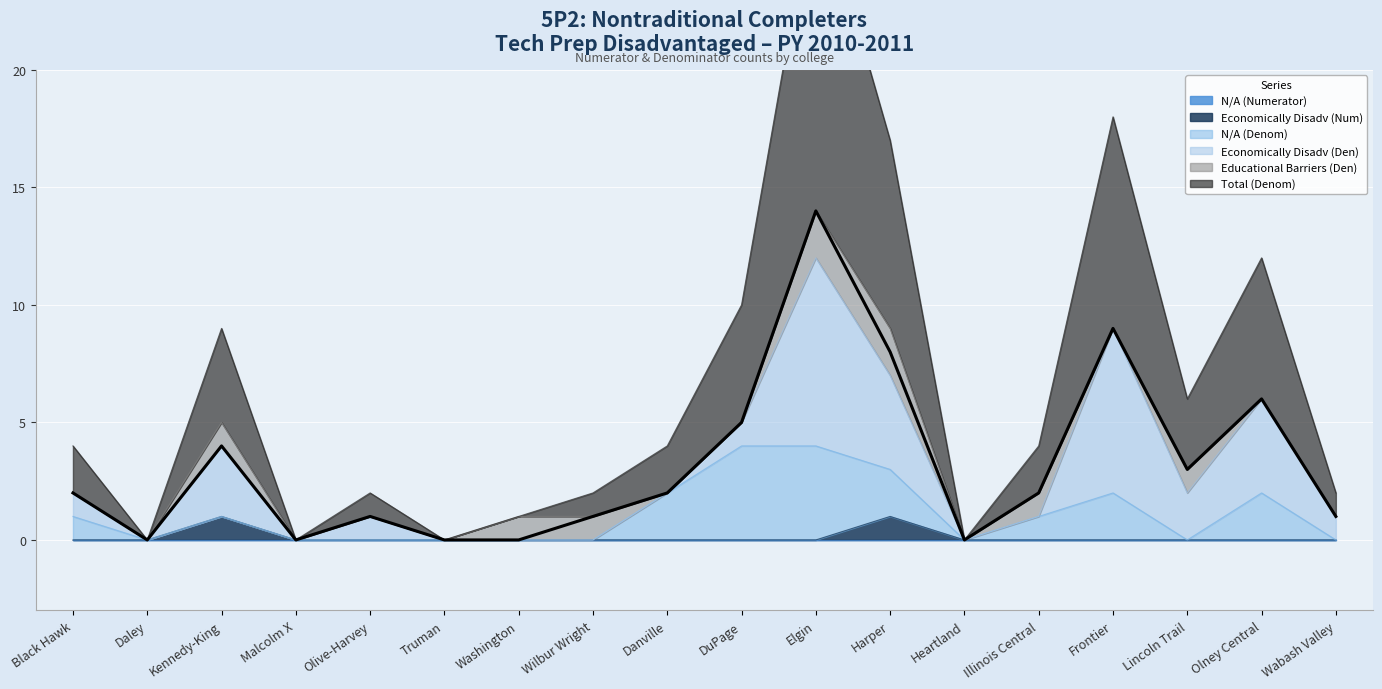

Is it true that N/A (Denom) equals 2 at Kennedy-King?

False